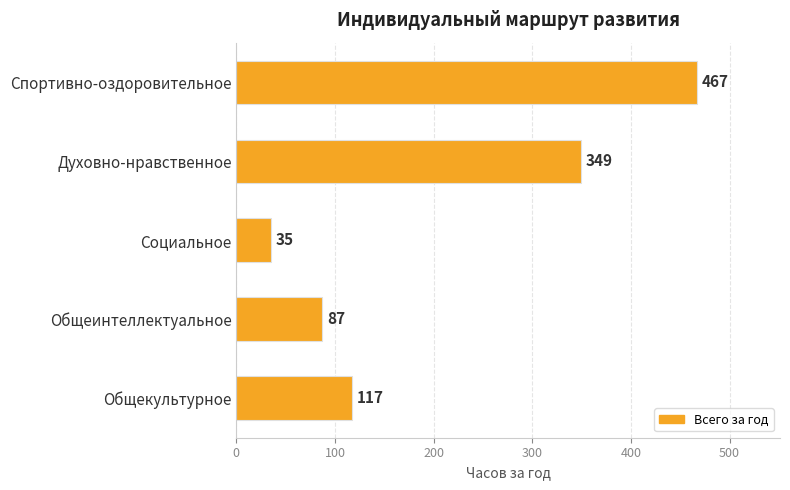

What is the minimum value shown in the chart?

35